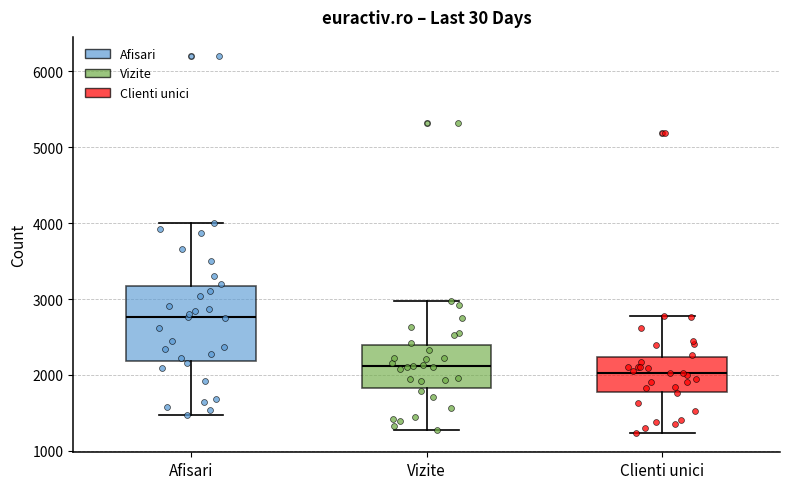

Reading left to right, read every box against the y-axis: the position of its median line, the range the box covers, and the ends of its whiskers. The values are not printed on the chart, so give them approximately, as read against the axis.

Afisari: median 2800, box 2200 to 3200, whiskers 1500 to 4000
Vizite: median 2100, box 1800 to 2400, whiskers 1300 to 3000
Clienti unici: median 2000, box 1800 to 2200, whiskers 1200 to 2800